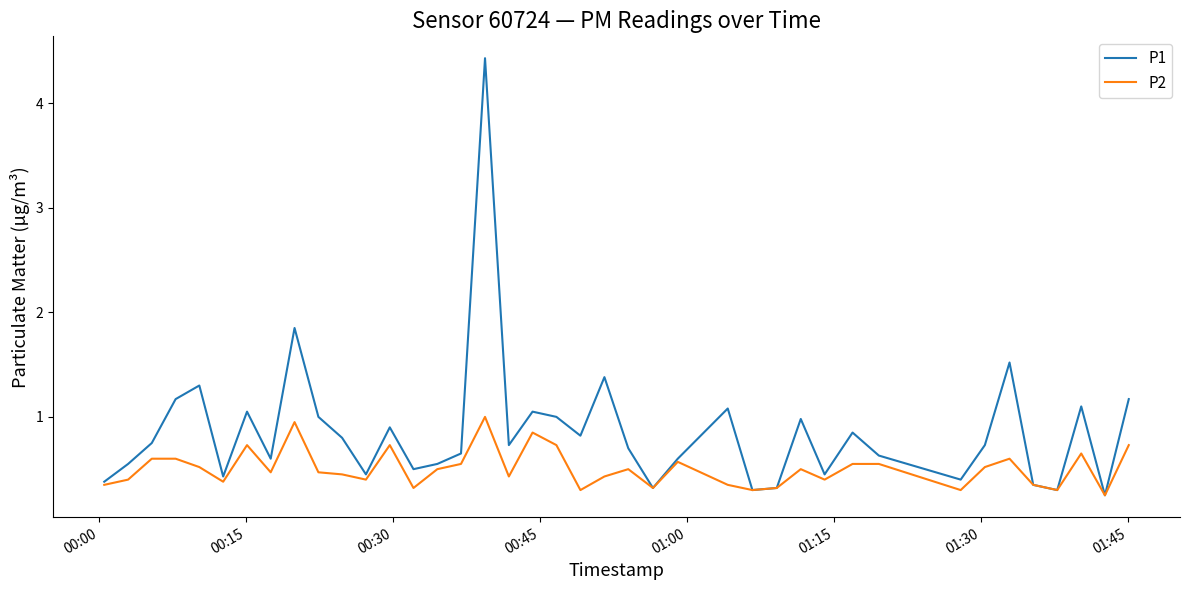

In P1, how many points are lower than both neighbors (excluding endpoints)?

12